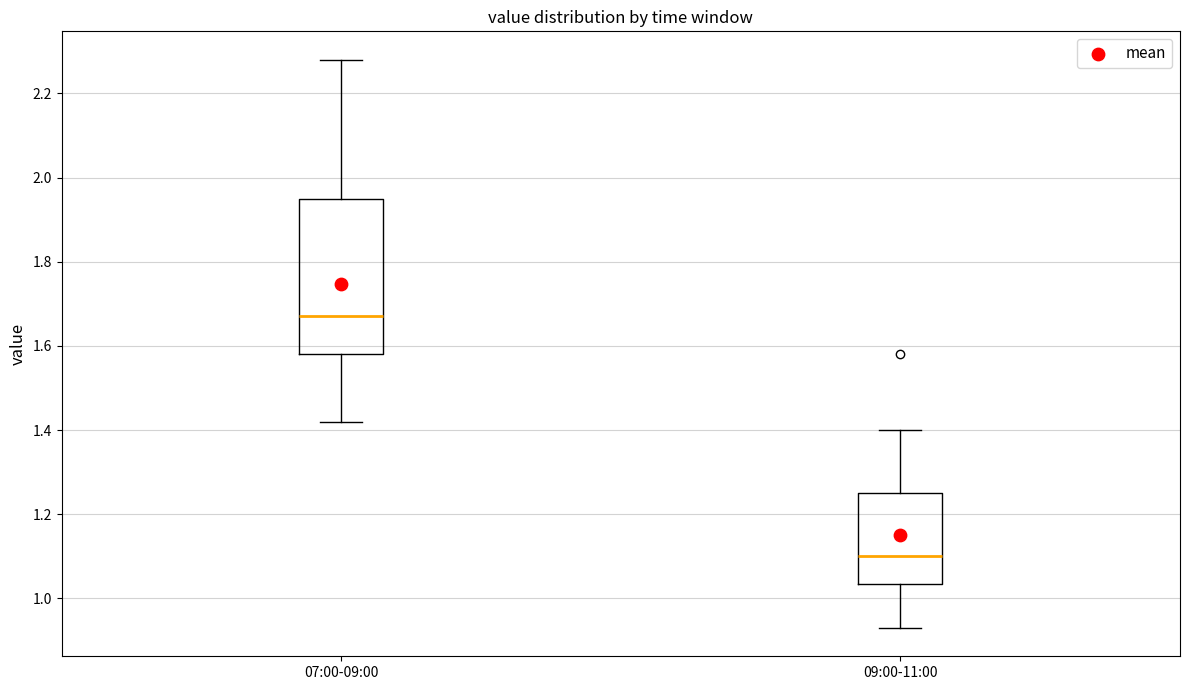

Reading left to right, read every box against the y-axis: the position of its median line, the range the box covers, and the ends of its whiskers. The values are not printed on the chart, so give them approximately, as read against the axis.

07:00-09:00: median 1.68, box 1.58 to 1.96, whiskers 1.42 to 2.28
09:00-11:00: median 1.10, box 1.04 to 1.26, whiskers 0.94 to 1.40